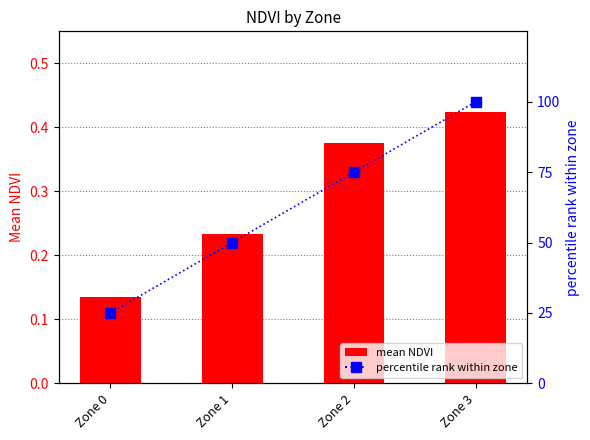

At which category does the chart reach its minimum across all series?

Zone 0